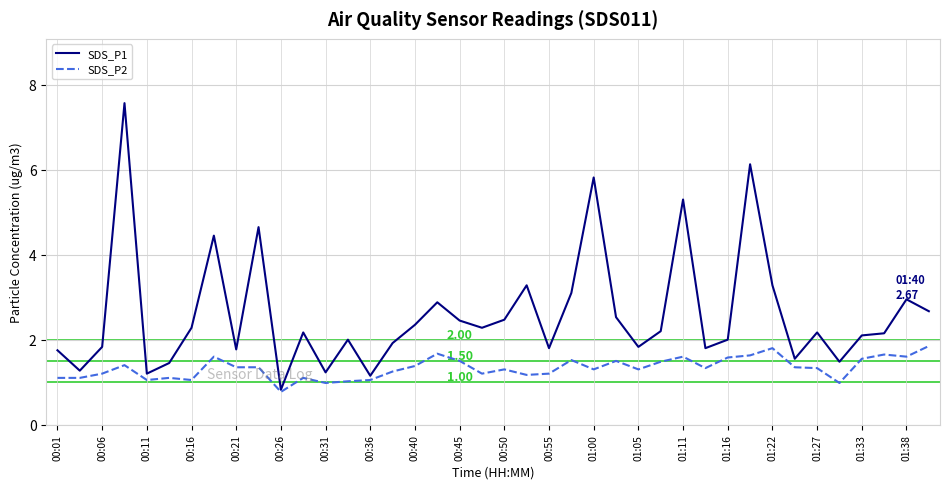

How many lines are shown in the chart?

2